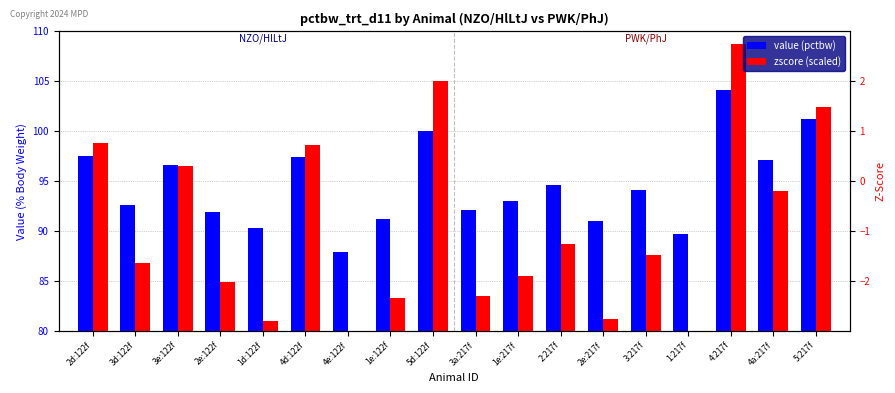

What is the highest value of the zscore (scaled) series?

108.7